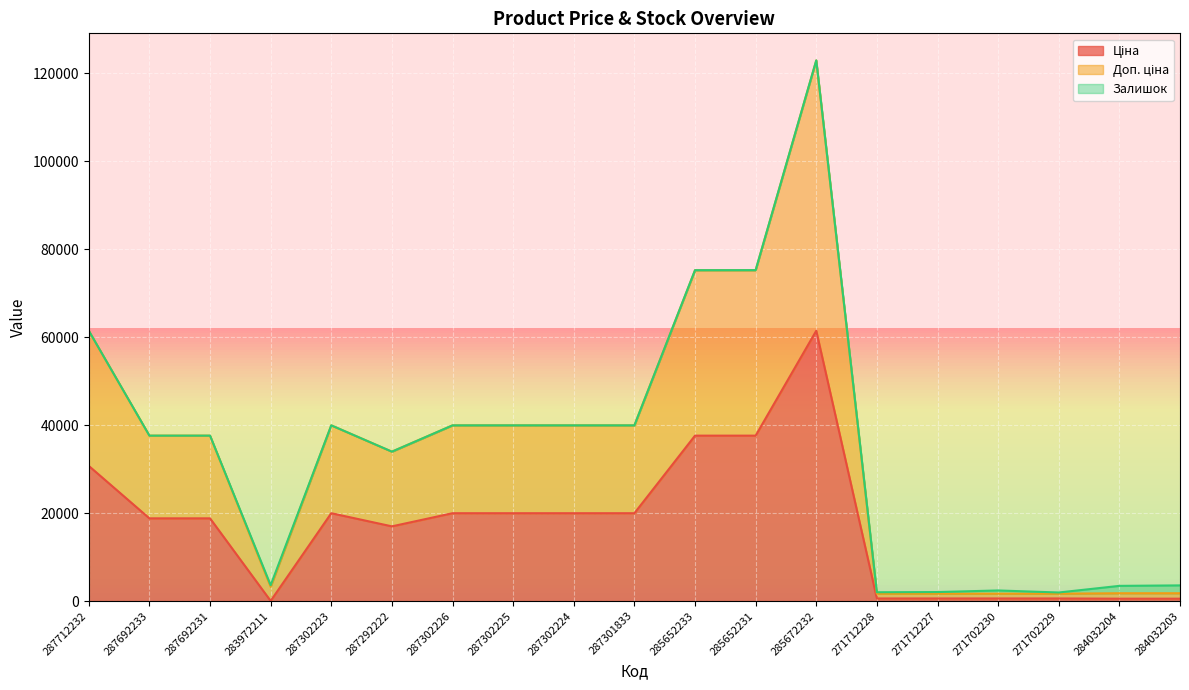

How many data points in Ціна are above 18796?

11